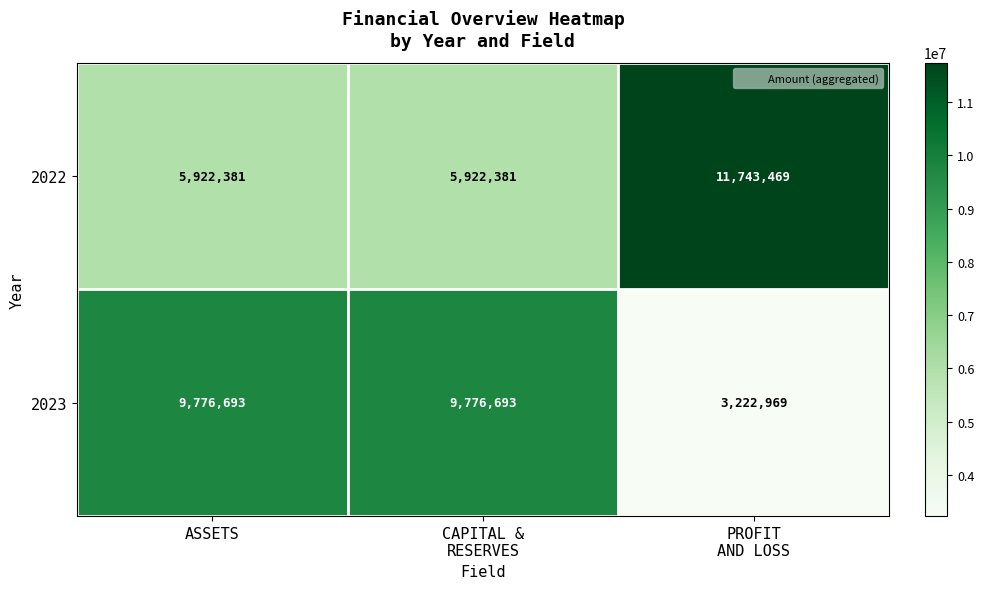

Reading left to right, what are all the values shown in this chart?

2022: 5922381	5922381	11743469
2023: 9776693	9776693	3222969